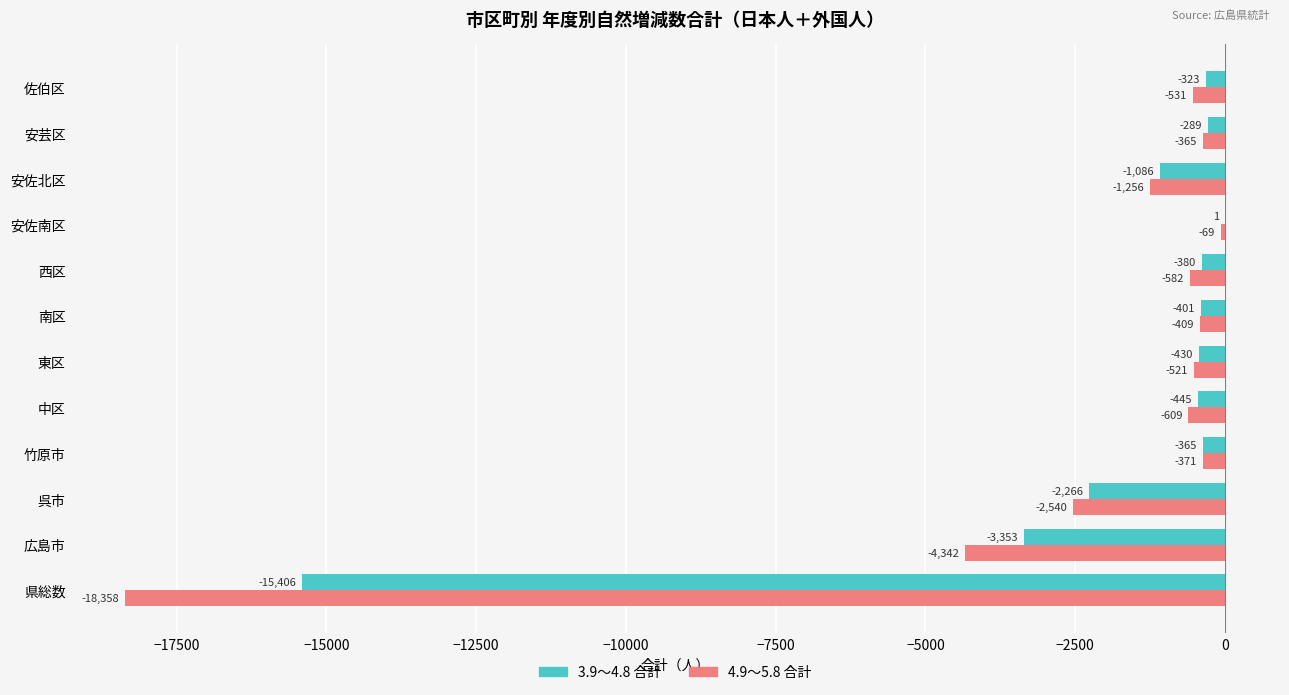

Which series has the largest range (max minus min)?

4.9～5.8 合計